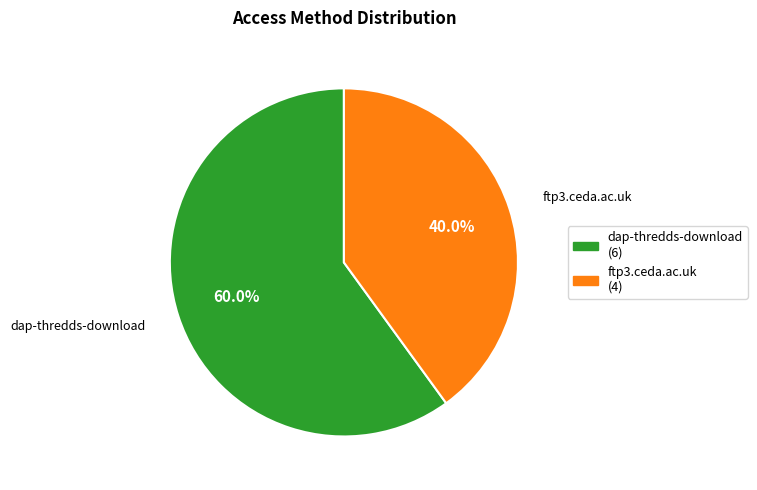

To the nearest percent, what percentage of the pie is dap-thredds-download?

60%